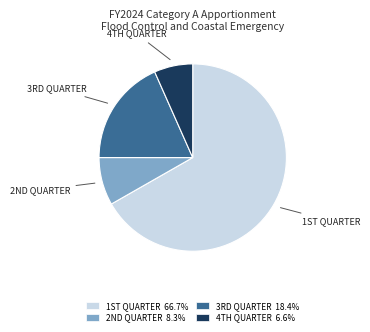

What is the largest slice in the pie chart?

1ST QUARTER